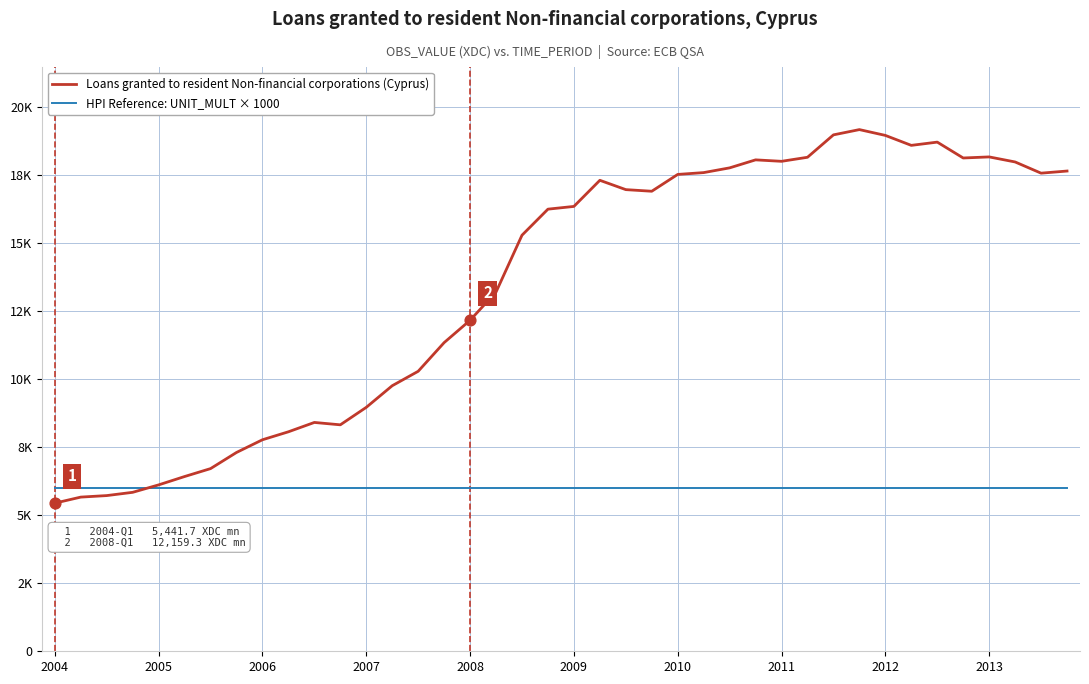

At which category is the sum across all series the highest?

31